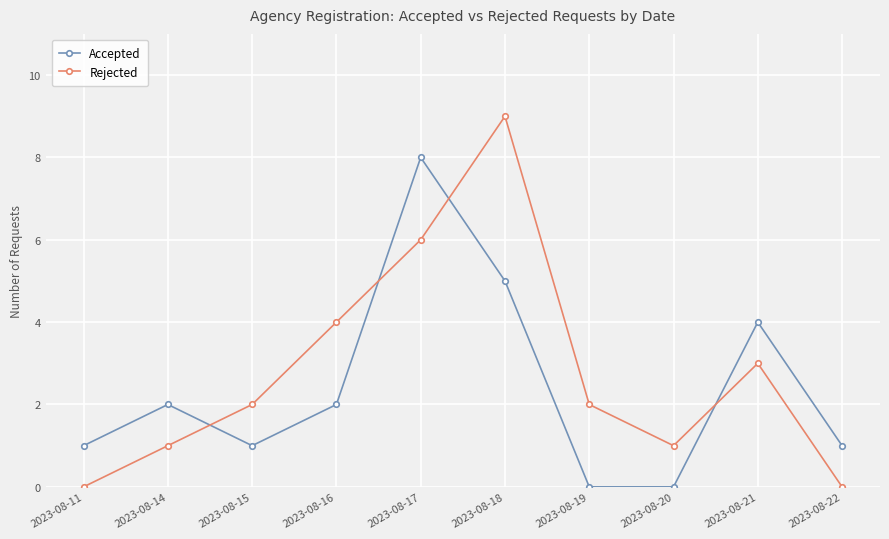

What is the approximate value of Accepted at 2023-08-18?

5